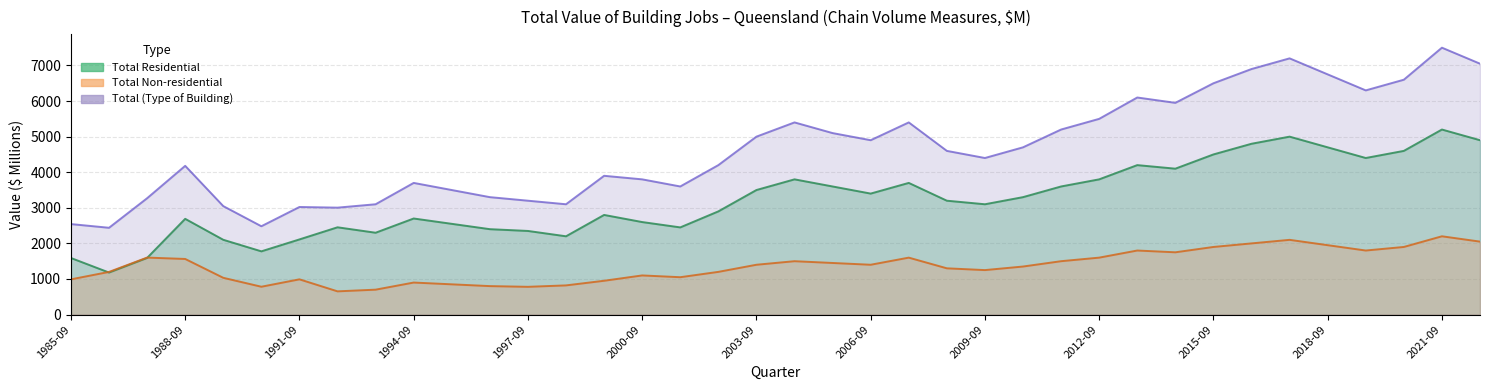

How many values in the Total Non-residential series exceed 1400?

17